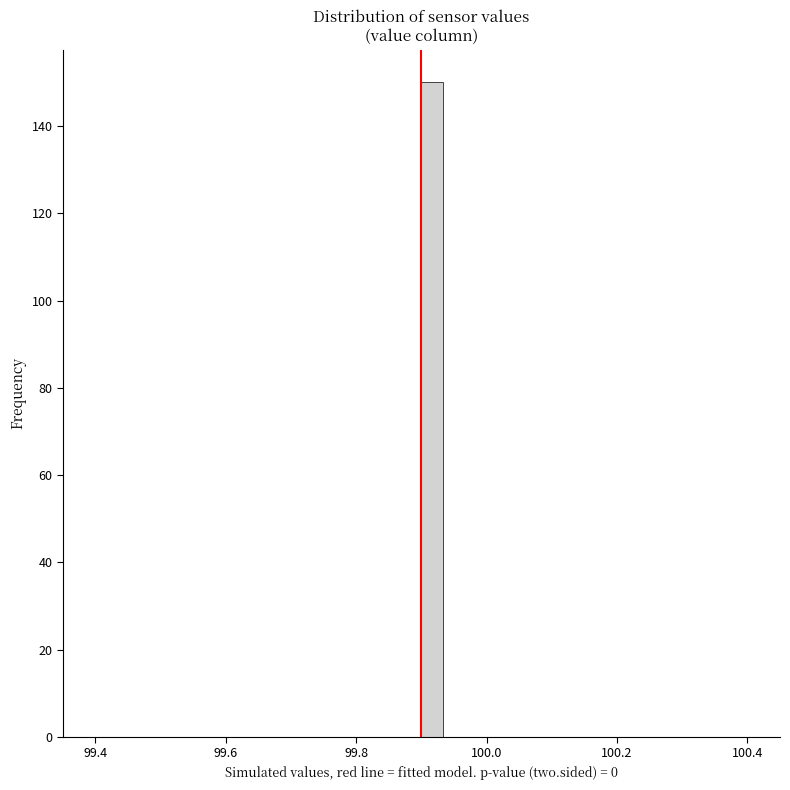

Around what value on the x-axis is the tallest bar? Give the approximate position of its centre, as read against the axis.

99.92